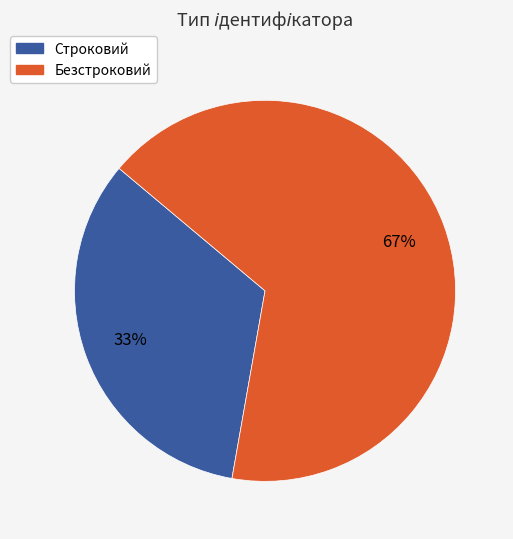

Is the sum of Безстроковий and Строковий greater than half?

Yes